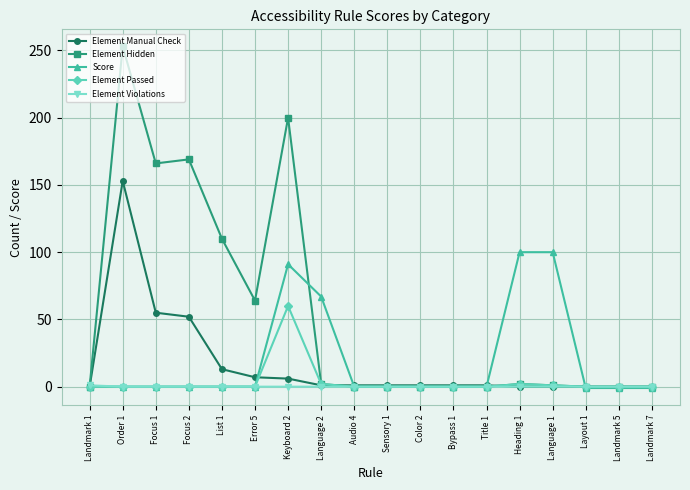

Where is Element Hidden nearest to the value 126?

List 1